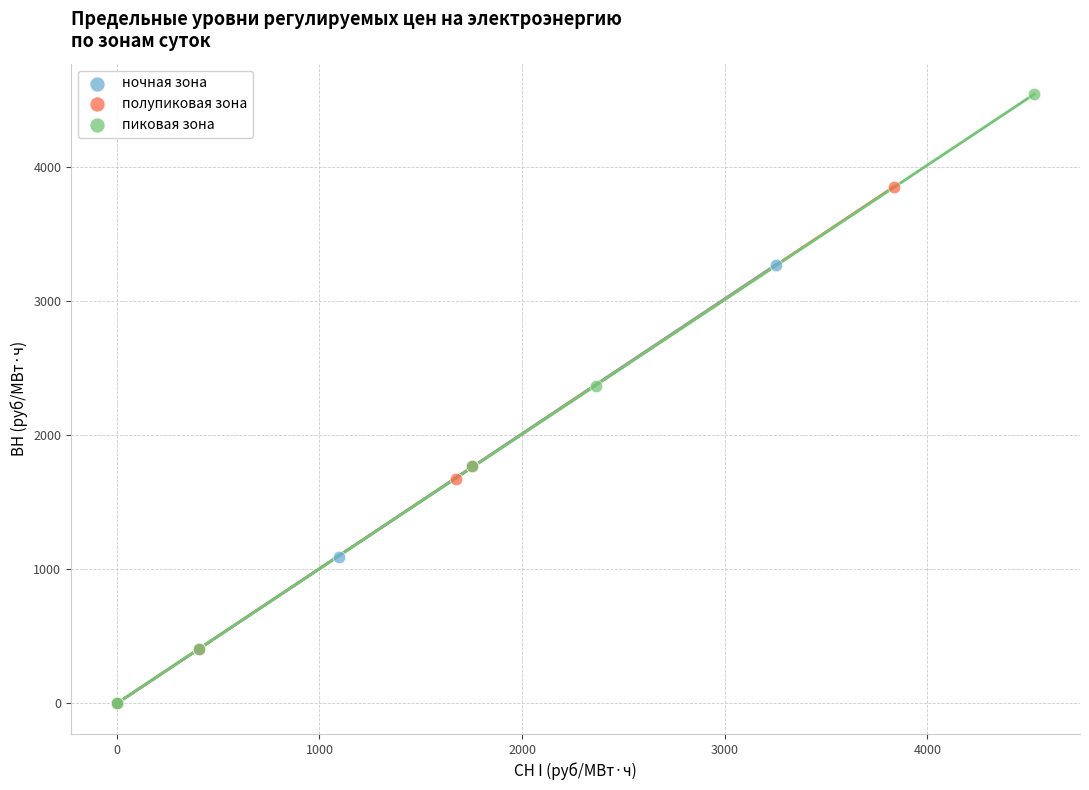

Which series contains the highest Y value?

пиковая зона